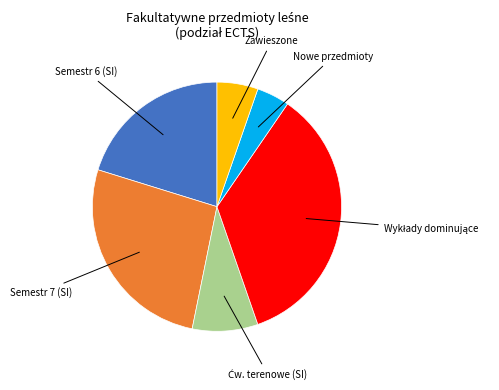

How many segments does this pie chart have?

6